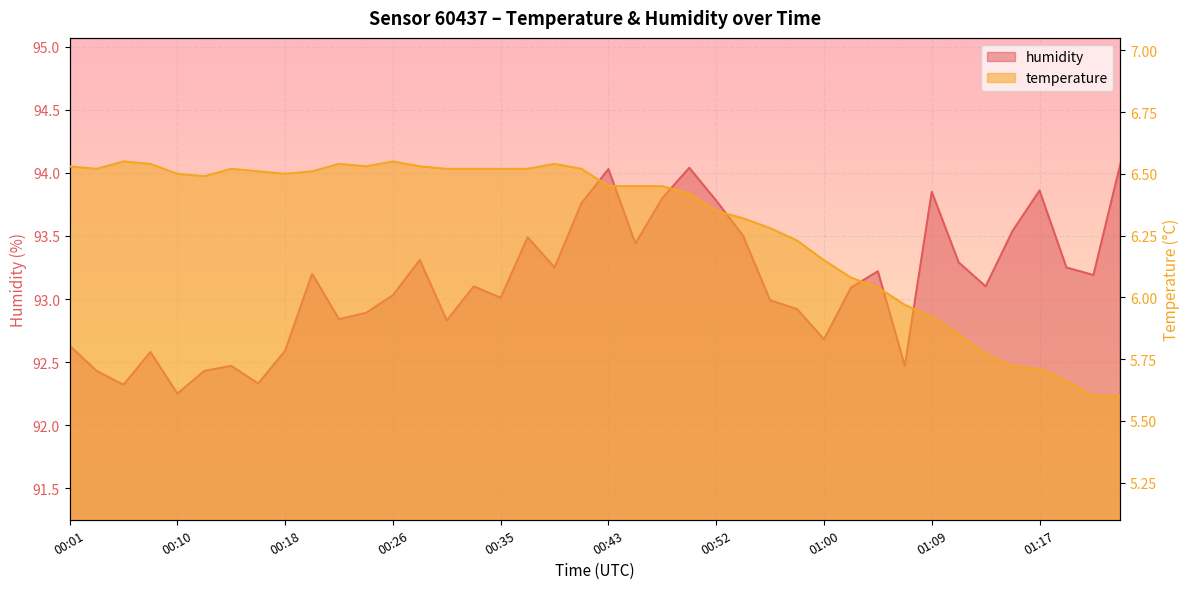

True or false: humidity has a value of 158.0 at 00:07.

False